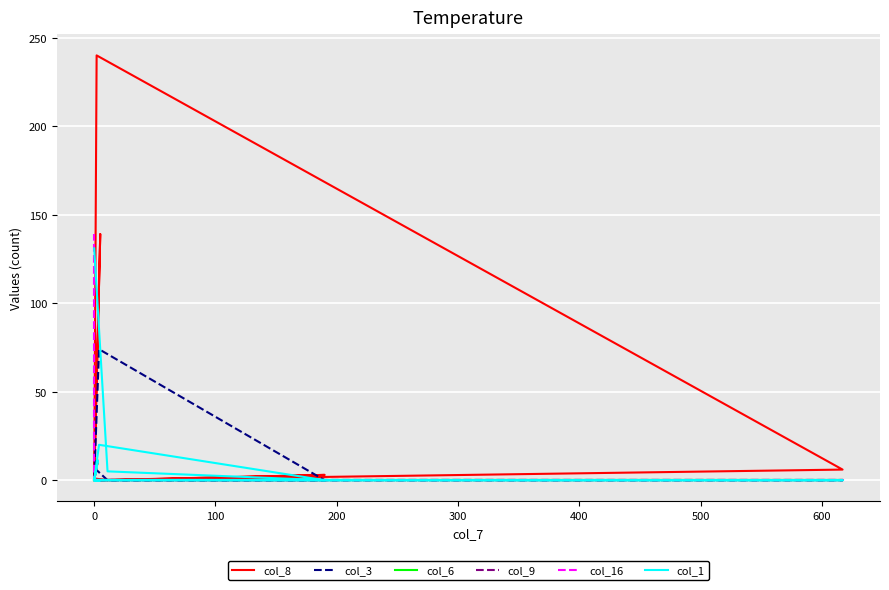

What is the label of the 14th point from the right?

200